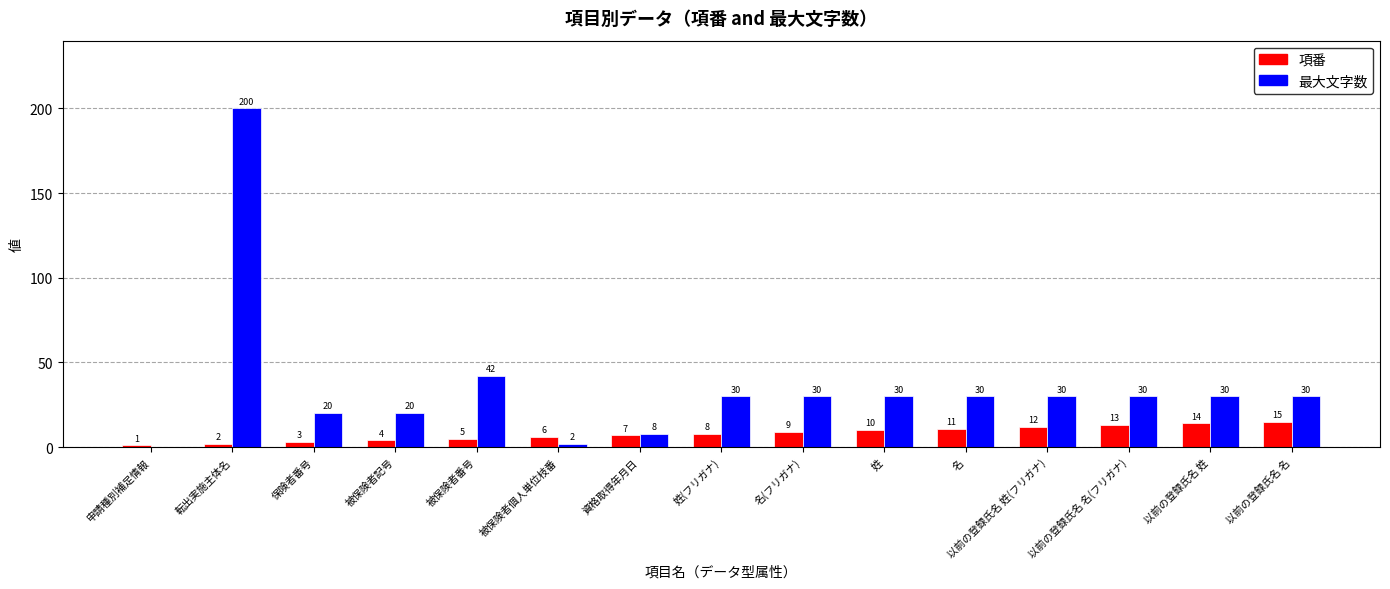

What is the greatest value displayed?

200